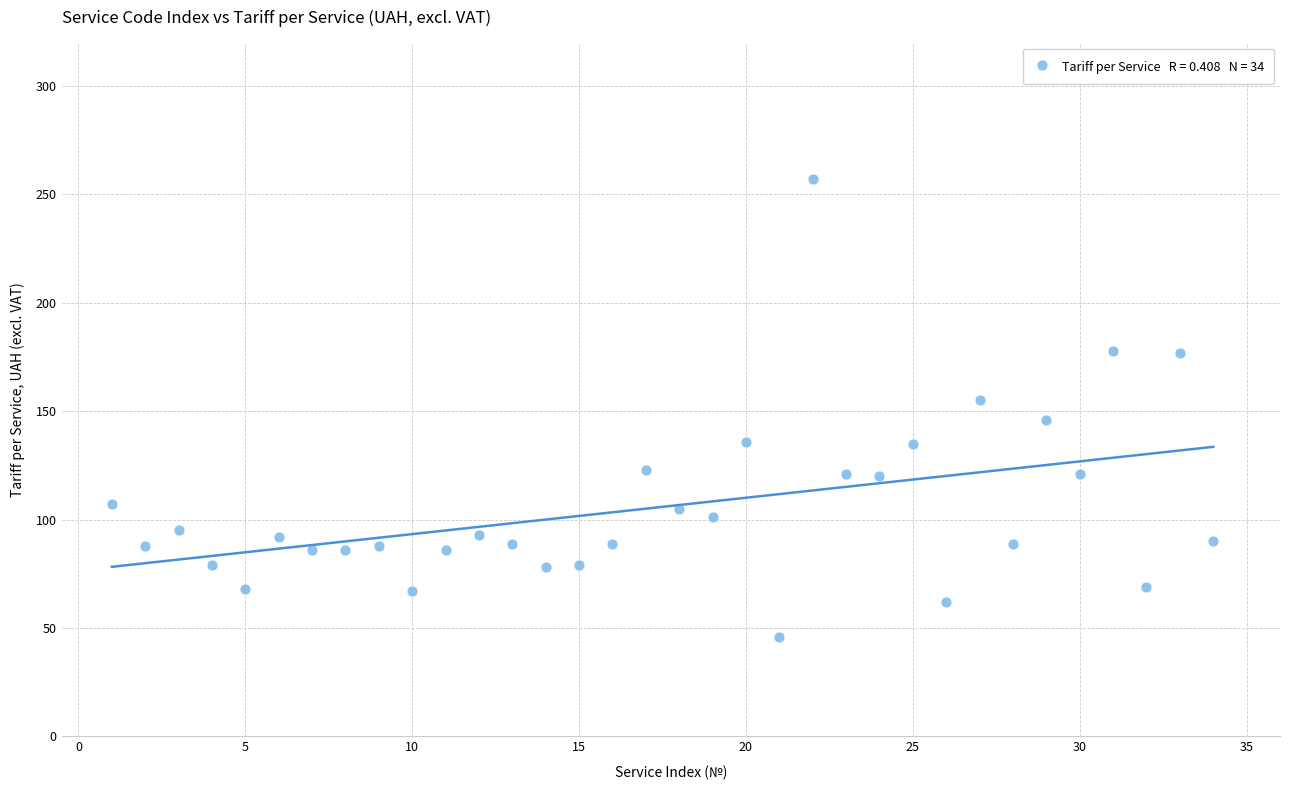

What is the range of X values (max minus min)?

33